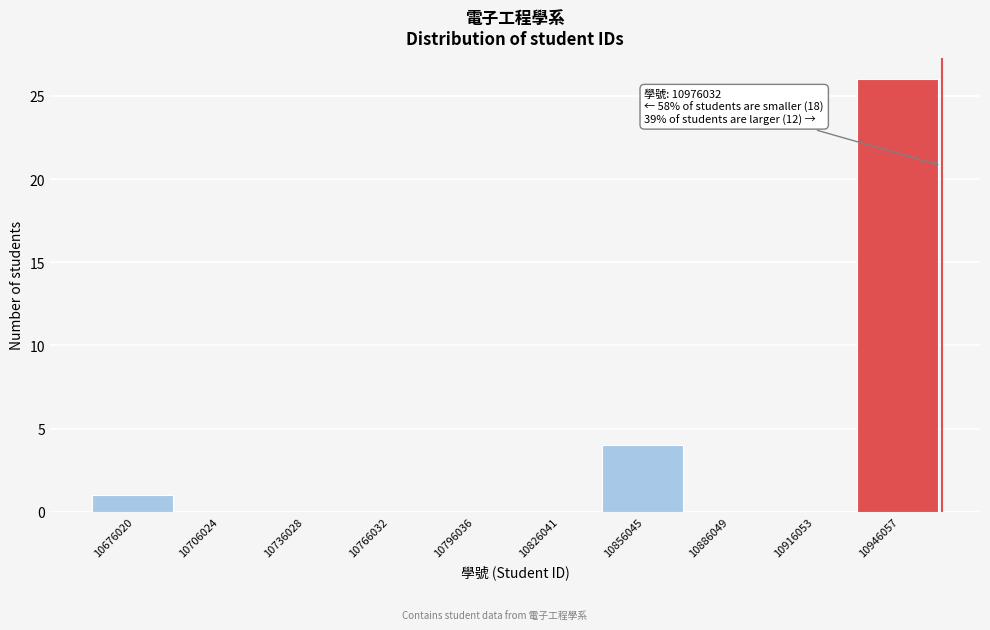

Reading left to right, transcribe all the data shown in this chart.

10676020=1	10706024=0	10736028=0	10766032=0	10796036=0	10826041=0	10856045=4	10886049=0	10916053=0	10946057=26